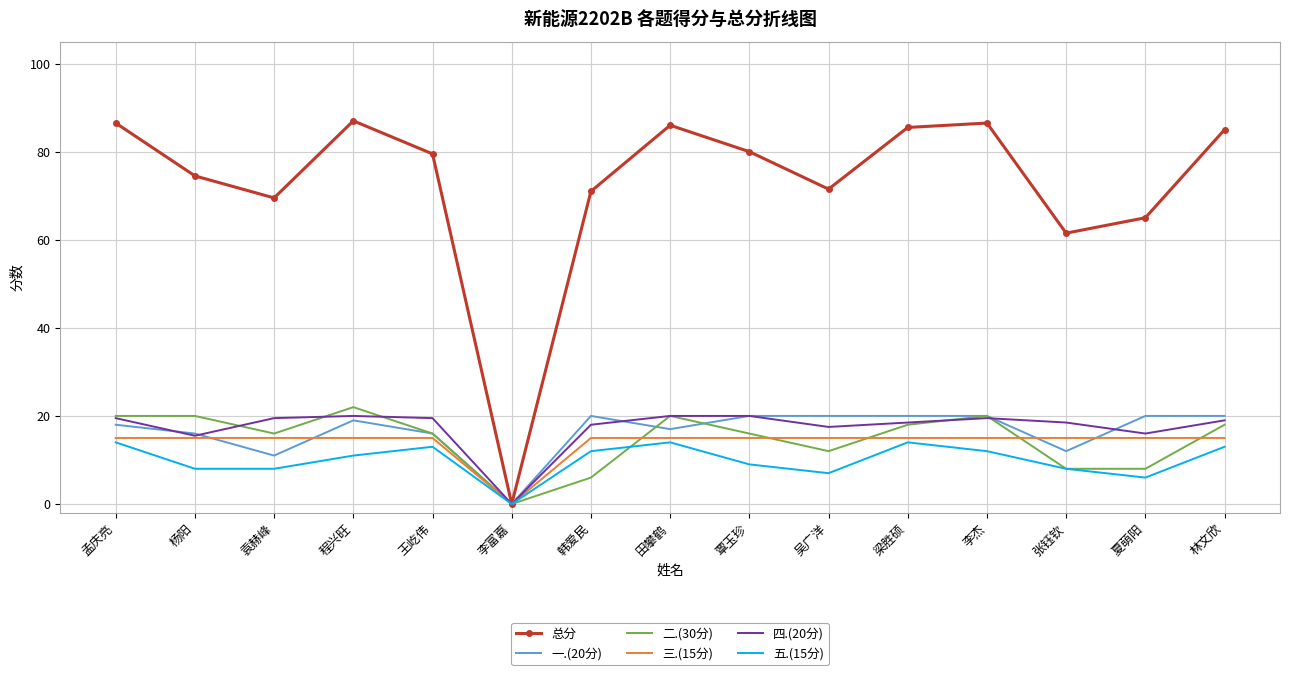

Which series has the widest spread of values?

总分